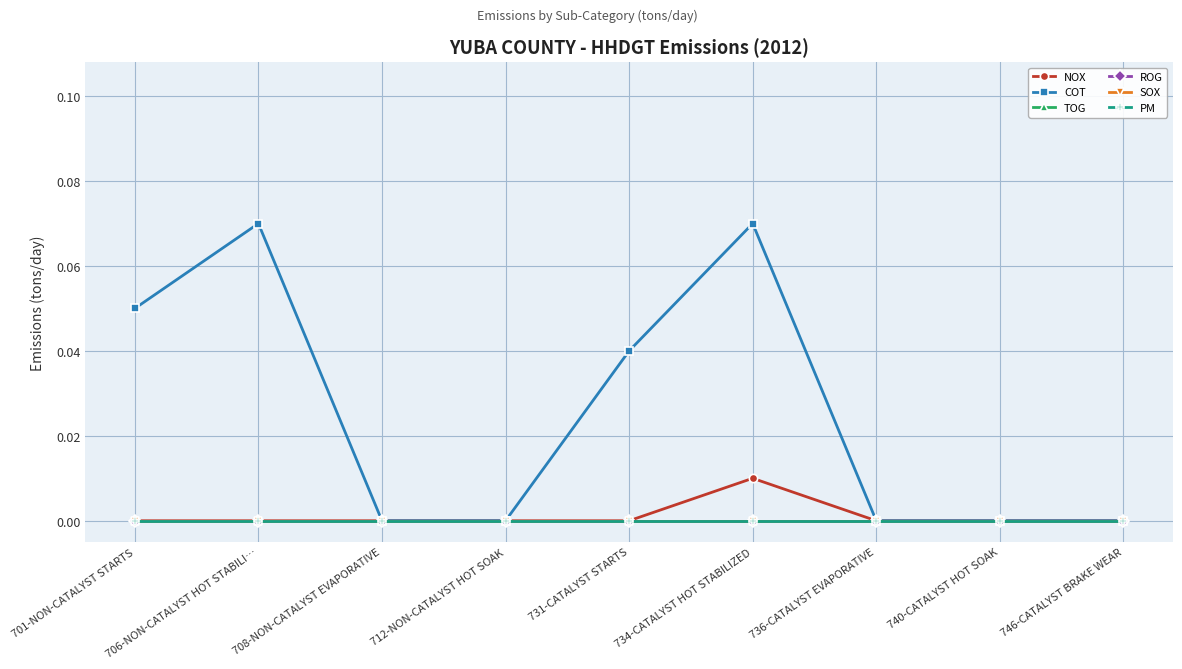

At 736-CATALYST EVAPORATIVE, list the series in order from largest to smallest.

NOX, COT, TOG, ROG, SOX, PM